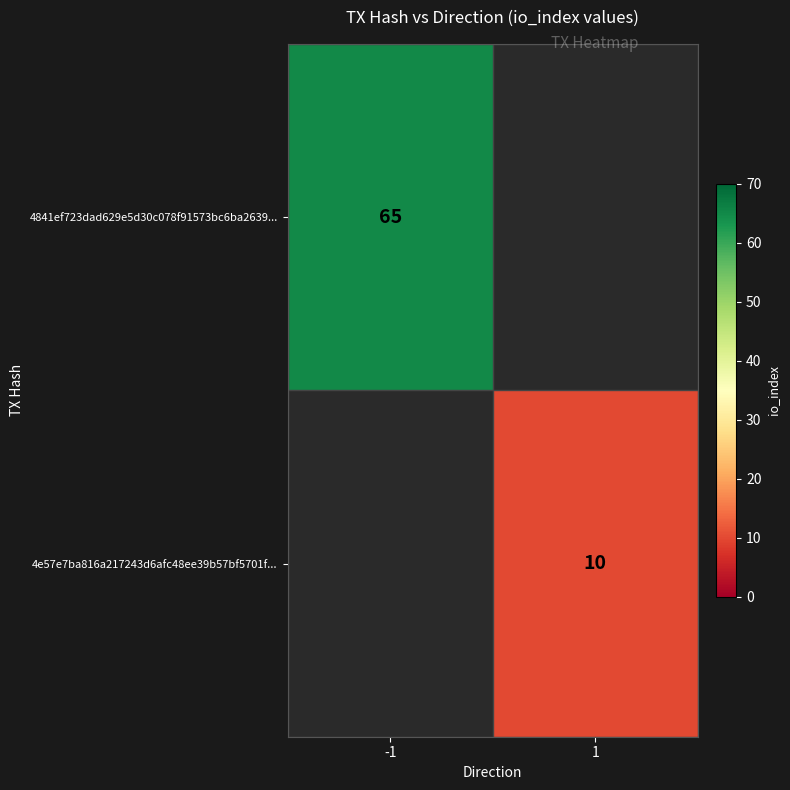

Which has a higher value, 1 or -1?

-1